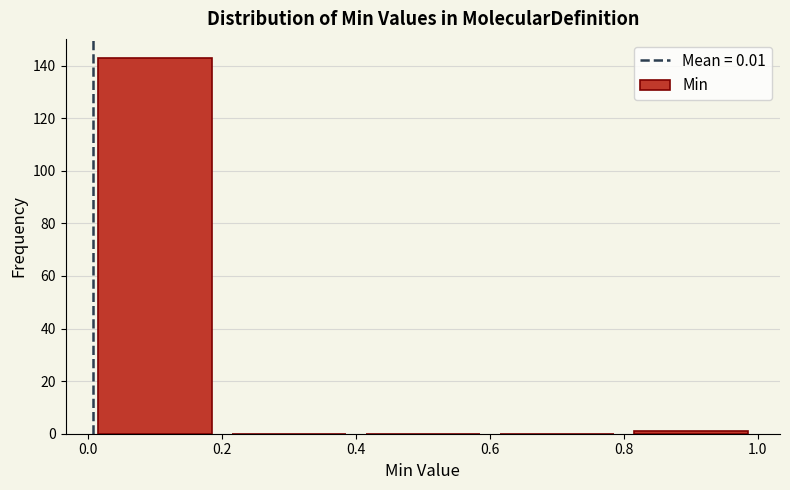

How tall is the bar that spans 0.0 to 0.2 on the x-axis? The values are not printed on the chart, so give them approximately, as read against the axis.

144